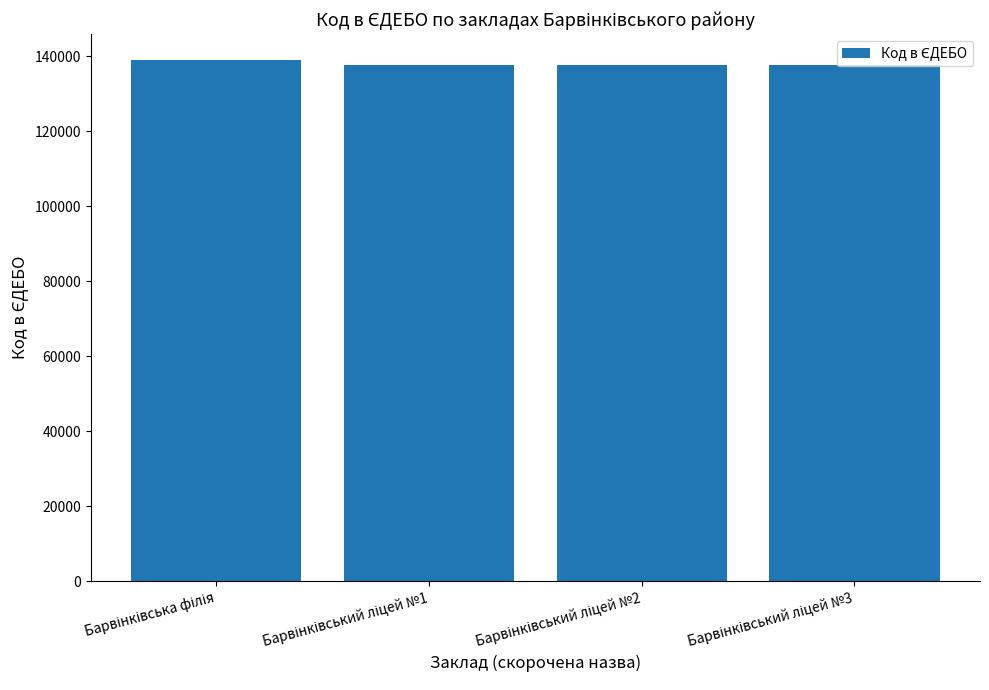

Count the number of categories in the chart.

4